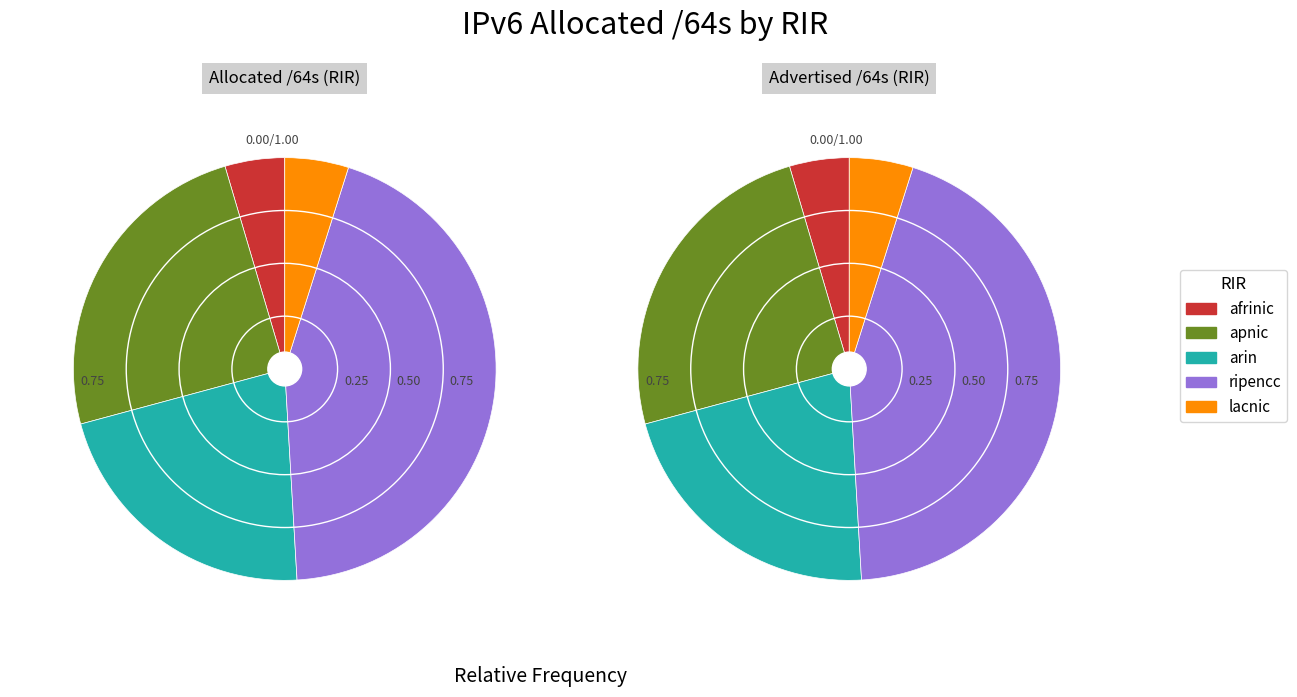

How many slices are in this pie chart?

5